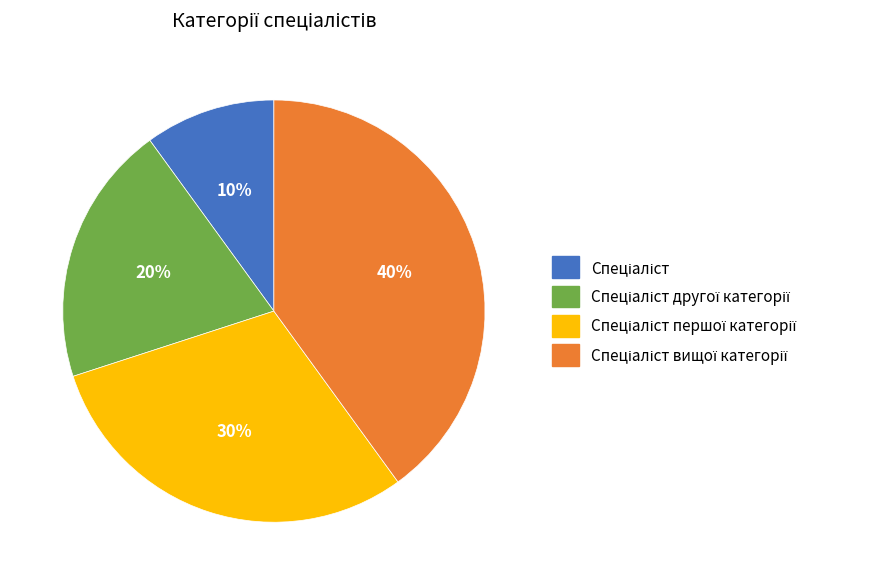

Count the number of slices in the pie.

4